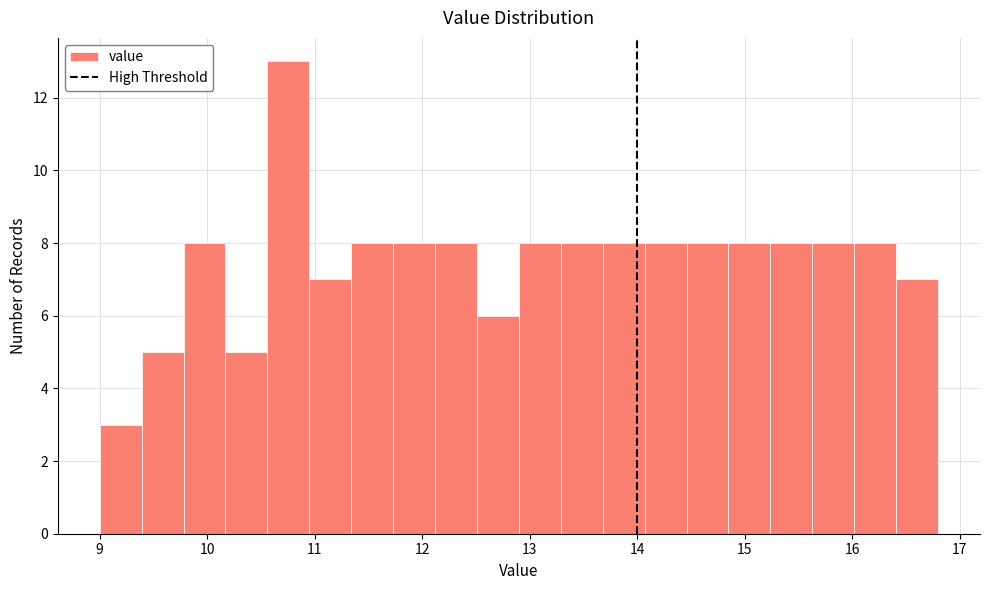

Read against the x-axis, roughly where is the centre of the tallest bar?

10.8